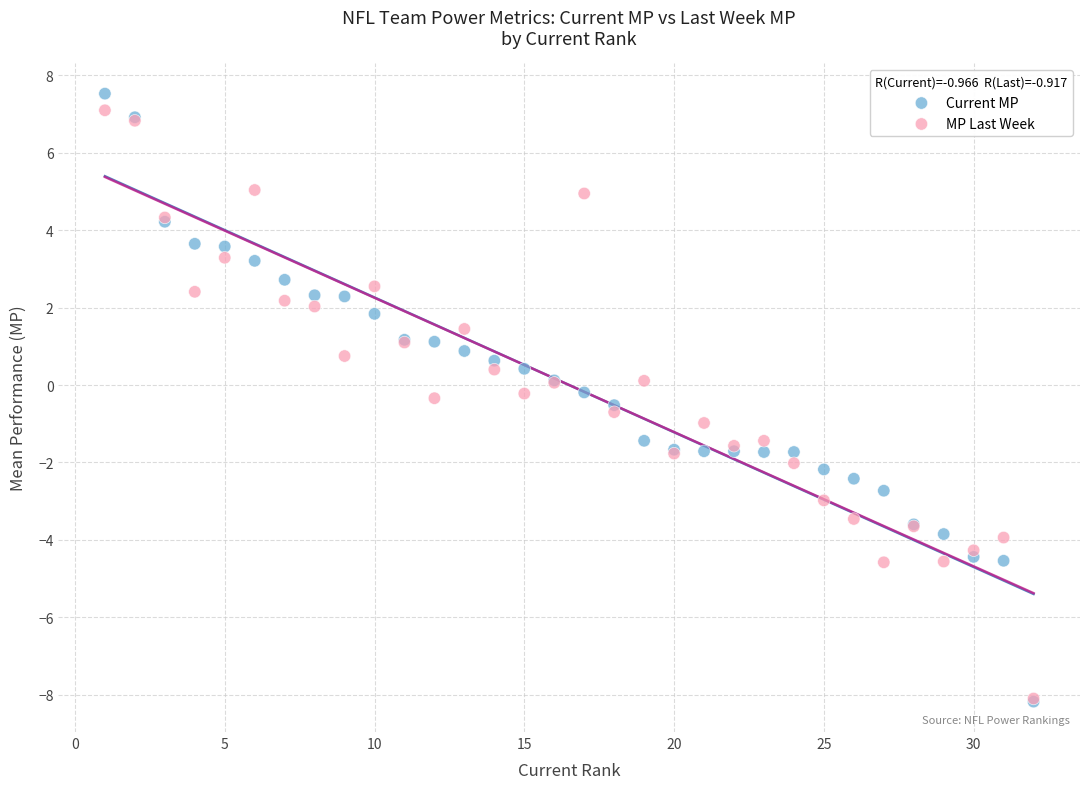

Which series has the largest Y range (max minus min)?

Current MP